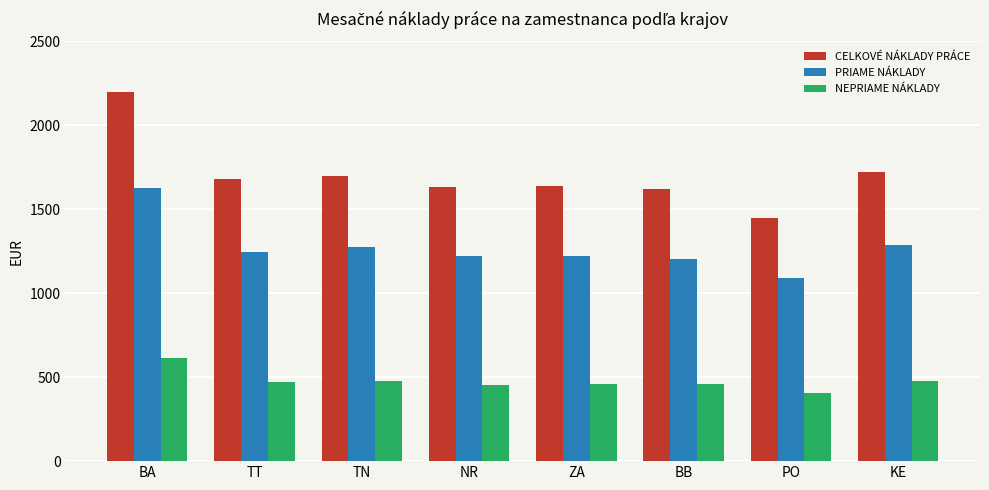

Which category has the lowest value in the NEPRIAME NÁKLADY series?

PO